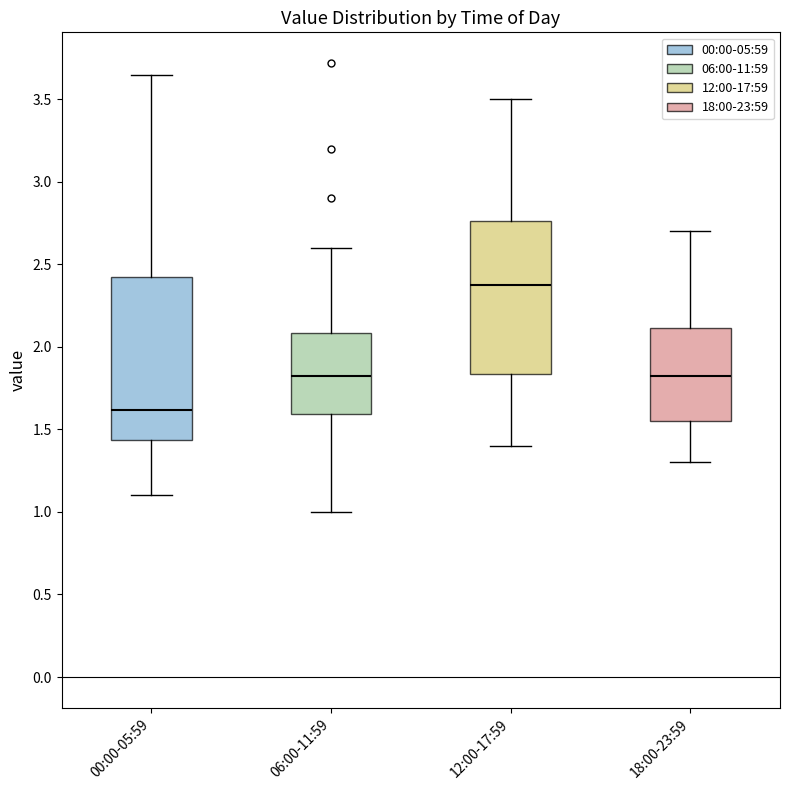

Reading left to right, transcribe this box plot: for each box, give where its median line is, the range the box spans, and where its two whiskers end, as read against the y-axis. The values are not printed on the chart, so give them approximately, as read against the axis.

00:00-05:59: median 1.60, box 1.45 to 2.45, whiskers 1.10 to 3.65
06:00-11:59: median 1.85, box 1.60 to 2.10, whiskers 1.00 to 2.60
12:00-17:59: median 2.40, box 1.85 to 2.75, whiskers 1.40 to 3.50
18:00-23:59: median 1.85, box 1.55 to 2.10, whiskers 1.30 to 2.70